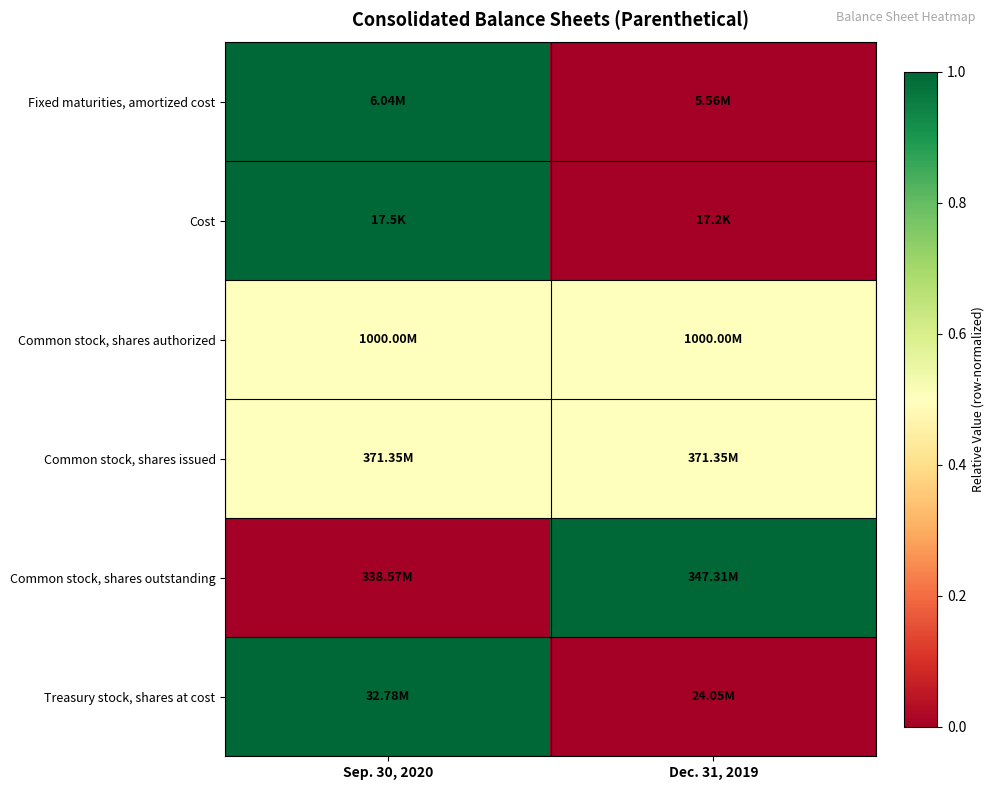

Reading left to right, list all the values displayed in this chart.

Fixed maturities, amortized cost: Sep. 30, 2020=1.0	Dec. 31, 2019=0.0
Cost: Sep. 30, 2020=1.0	Dec. 31, 2019=0.0
Common stock, shares authorized: Sep. 30, 2020=0.5	Dec. 31, 2019=0.5
Common stock, shares issued: Sep. 30, 2020=0.5	Dec. 31, 2019=0.5
Common stock, shares outstanding: Sep. 30, 2020=0.0	Dec. 31, 2019=1.0
Treasury stock, shares at cost: Sep. 30, 2020=1.0	Dec. 31, 2019=0.0